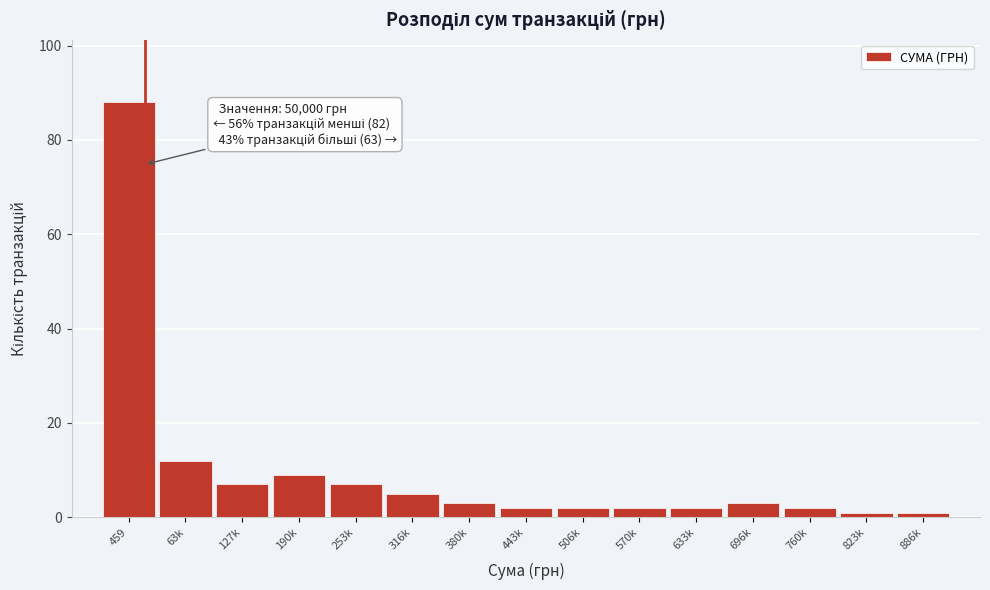

Reading left to right, transcribe all the data shown in this chart.

459=88	63k=12	127k=7	190k=9	253k=7	316k=5	380k=3	443k=2	506k=2	570k=2	633k=2	696k=3	760k=2	823k=1	886k=1